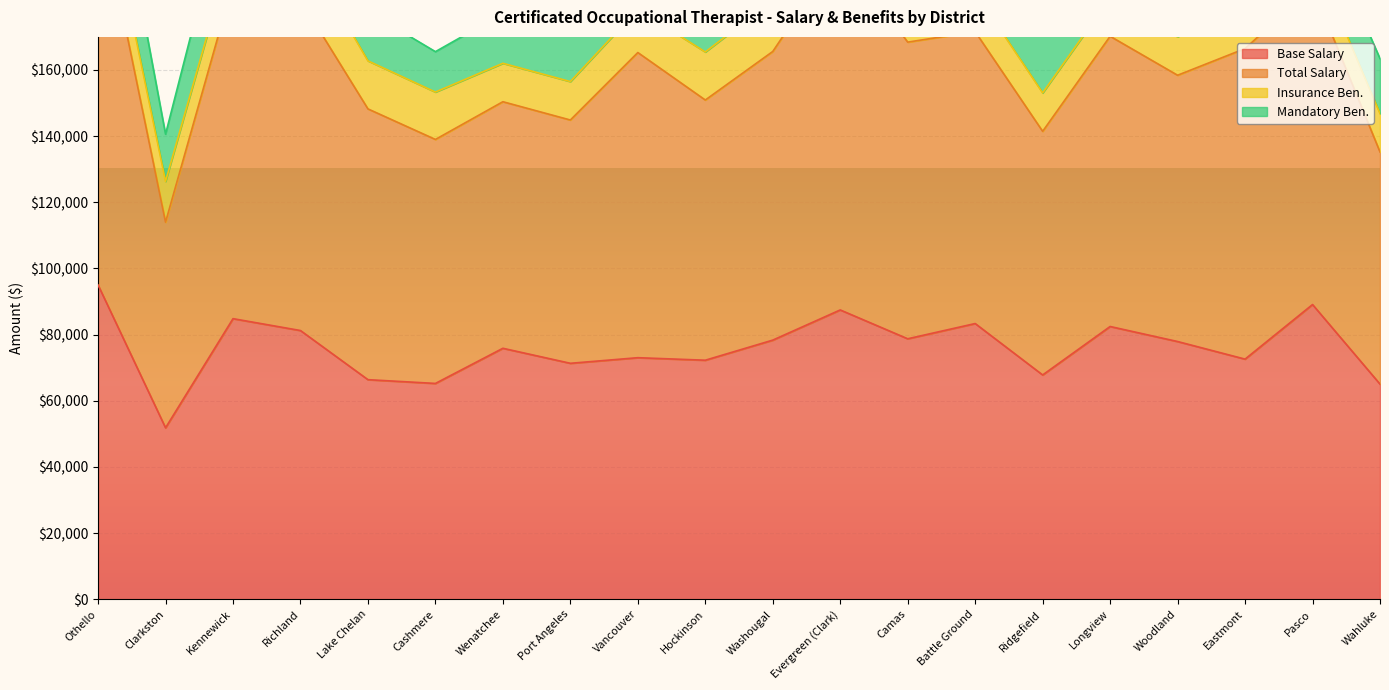

How many categories are shown in the chart?

20